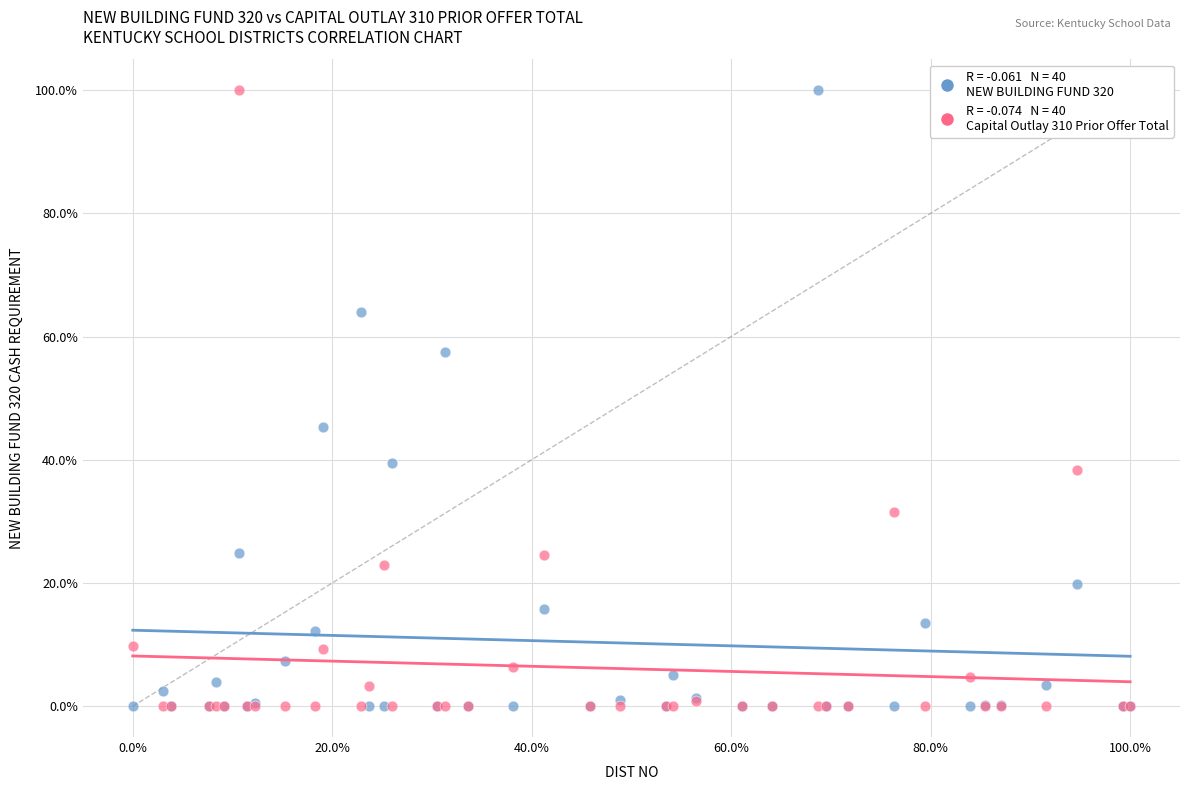

Across all series, what Y value is closest to 50?

45.3